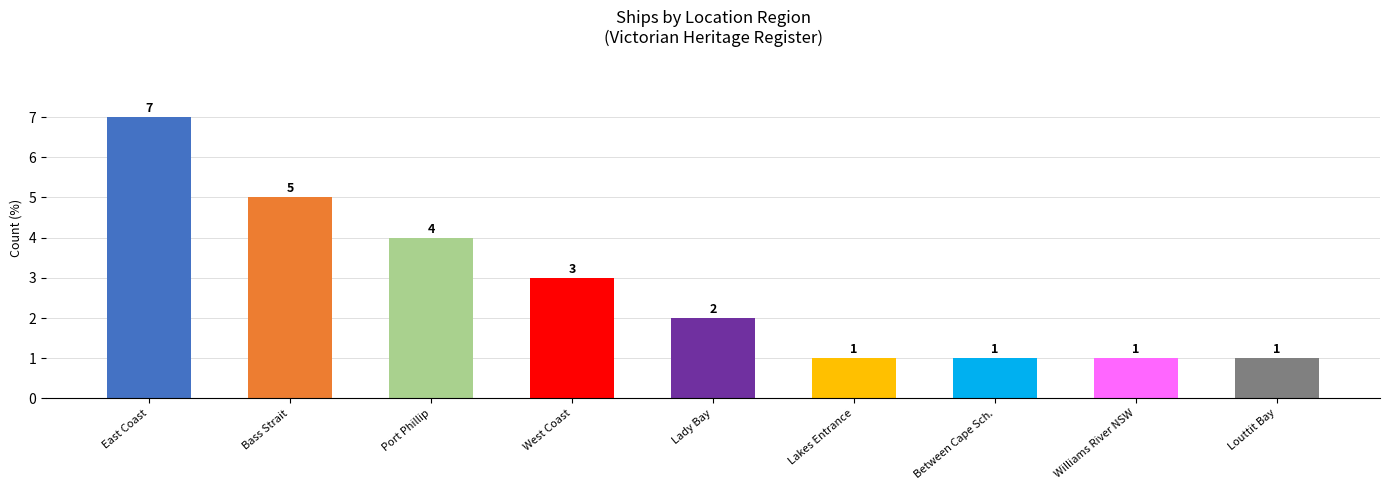

How many distinct data groups are displayed?

1